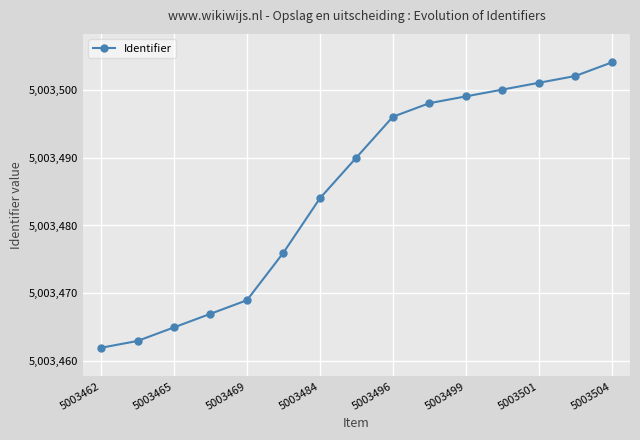

True or false: the data has more than 1 interior local peaks.

False